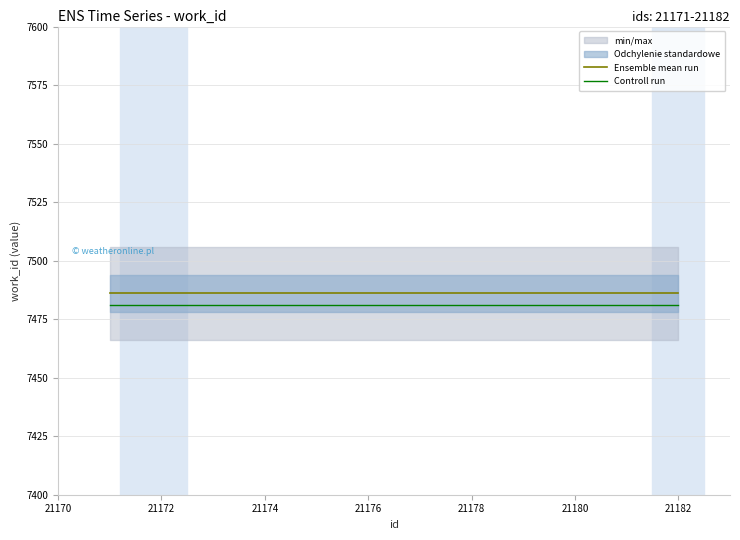

The Controll run series shows 7481 at 21176. True or false?

True